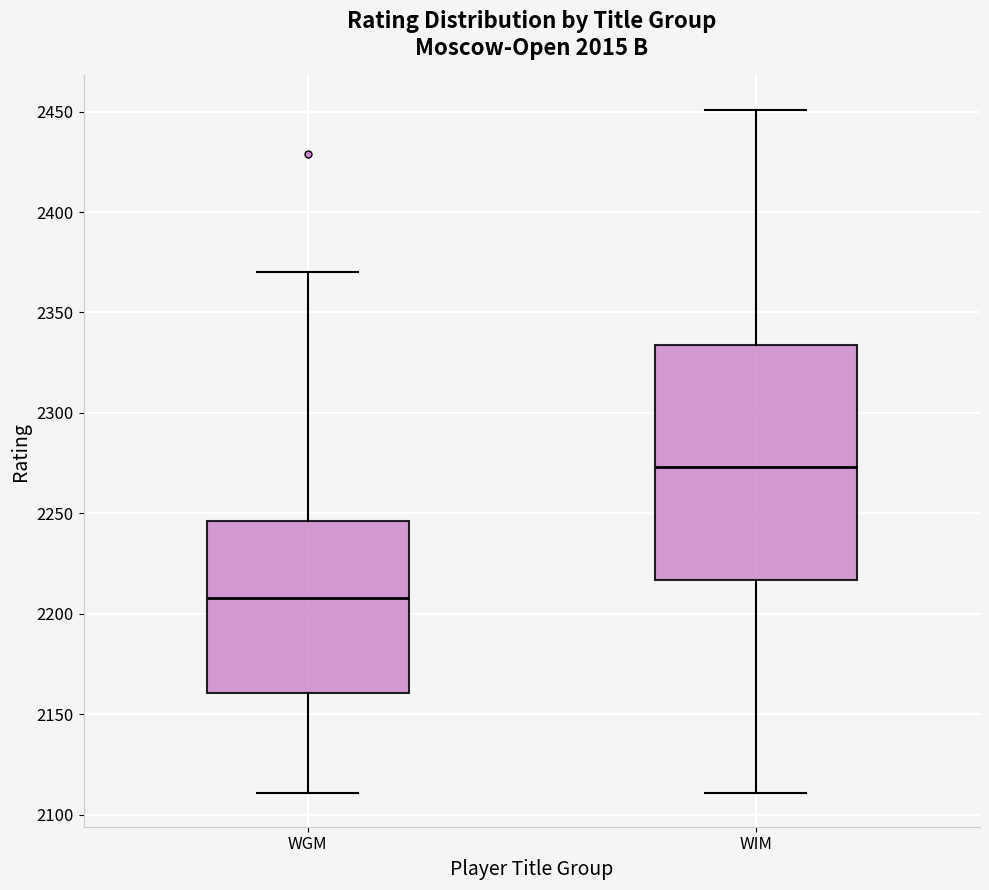

Which box is the tallest, from its lower edge to its upper edge?

WIM